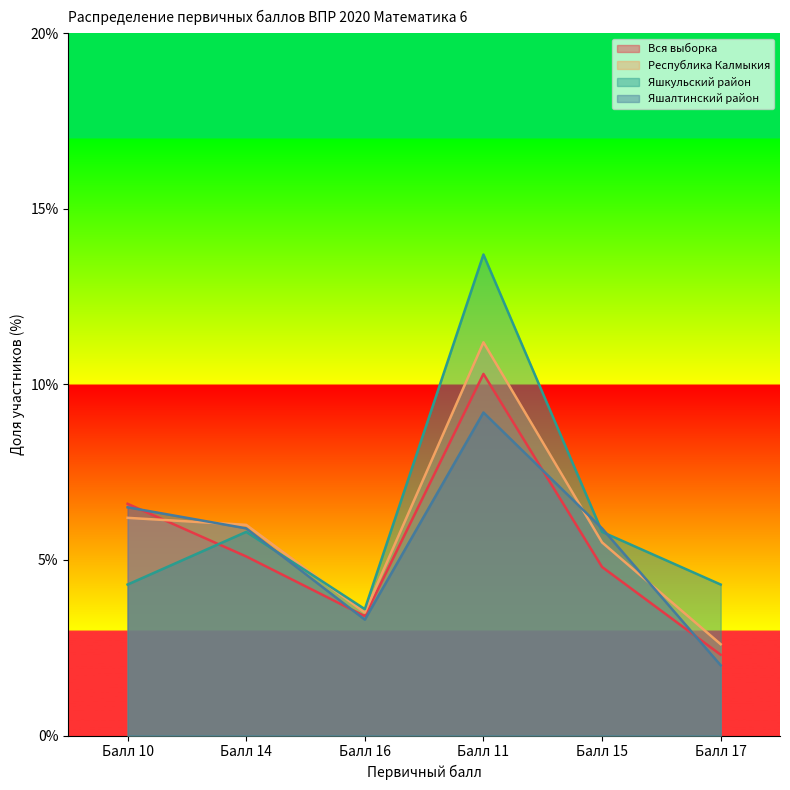

At how many categories does at least one series exceed 3?

6